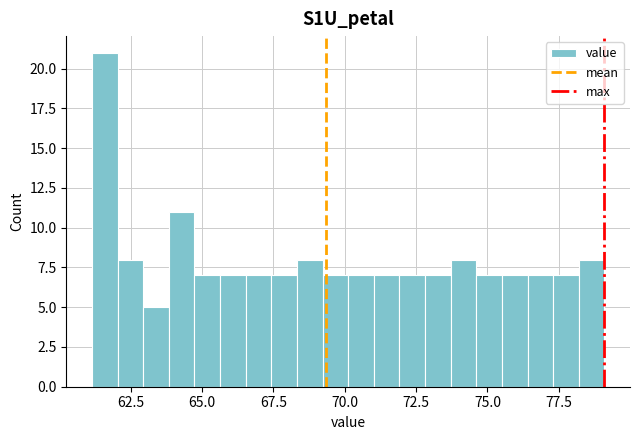

Around what value on the x-axis is the tallest bar? Give the approximate position of its centre, as read against the axis.

61.5